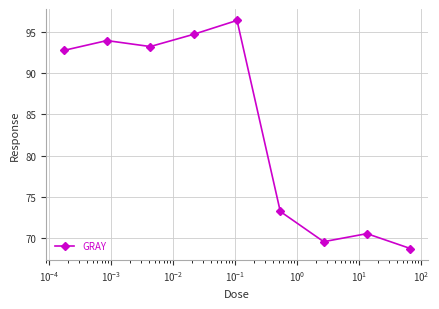

Reading right to left, extract all data points from this chart.

68.7	70.5	69.6	73.2	96.4	94.7	93.3	94.0	92.8